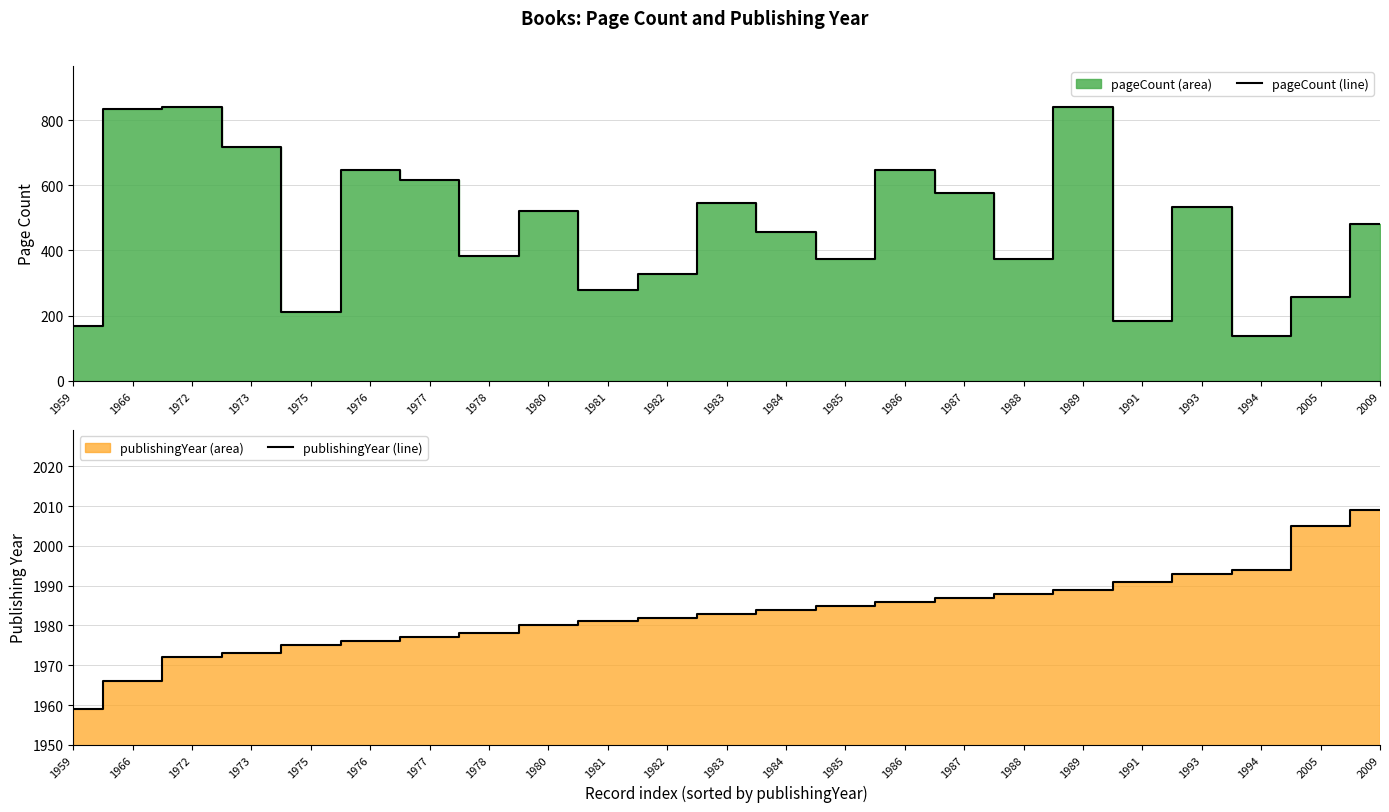

Which series has the largest range (max minus min)?

pageCount line